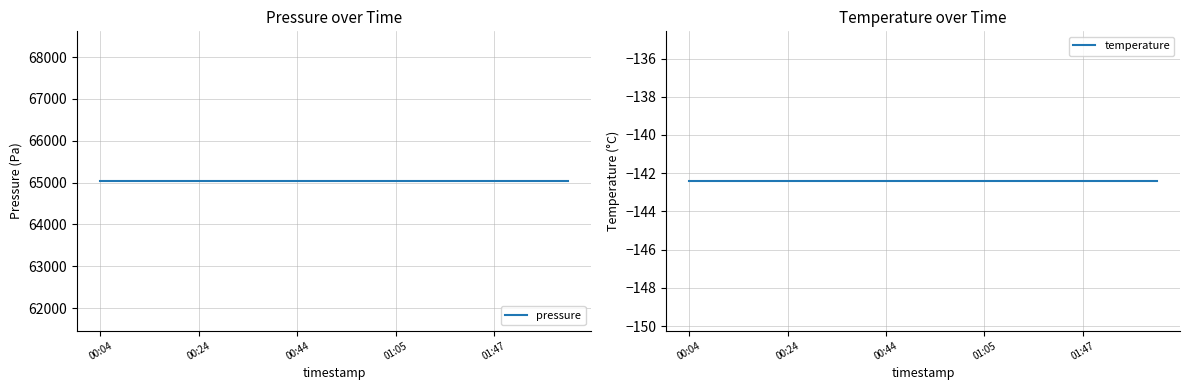

The value of pressure at 5 is 65036.8. True or false?

True